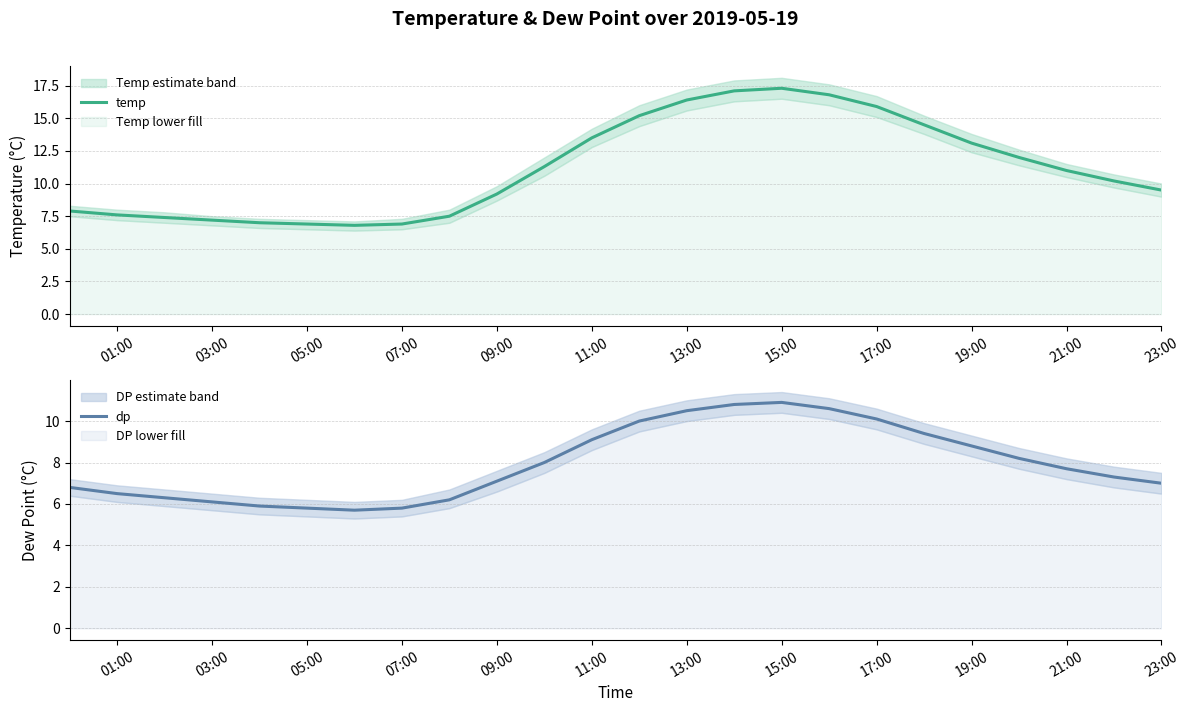

What are all the series names shown in the legend?

temp, dp